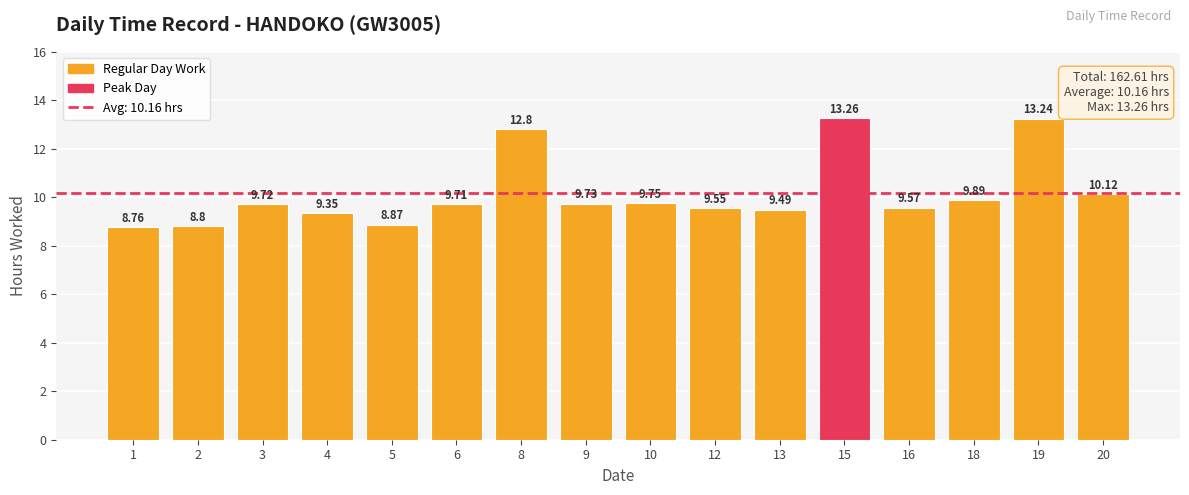

What is the average value?

10.2